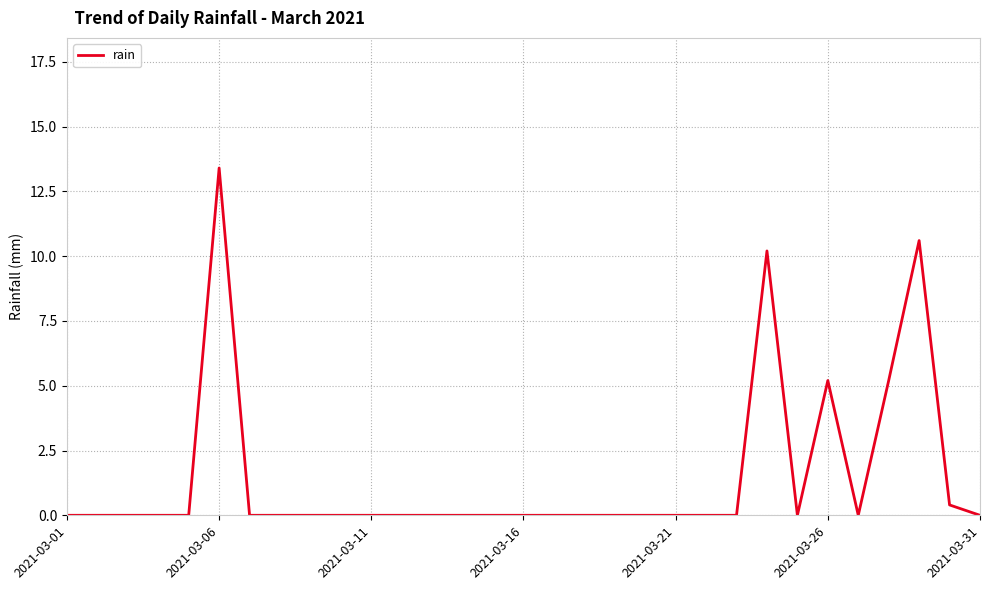

How many series are shown in this chart?

1